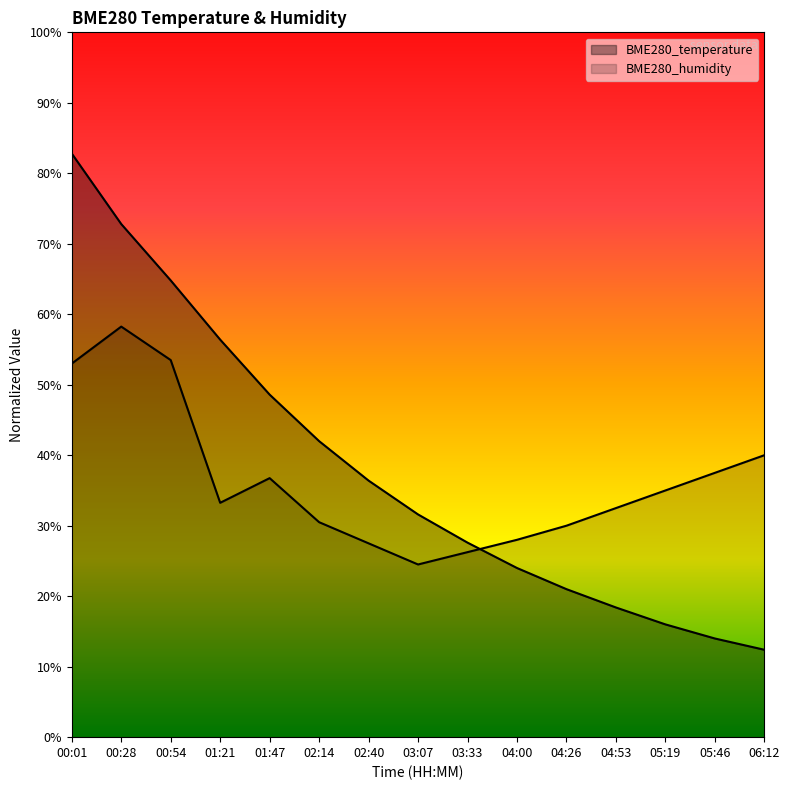

What is the average value of the BME280_humidity series?

36.4